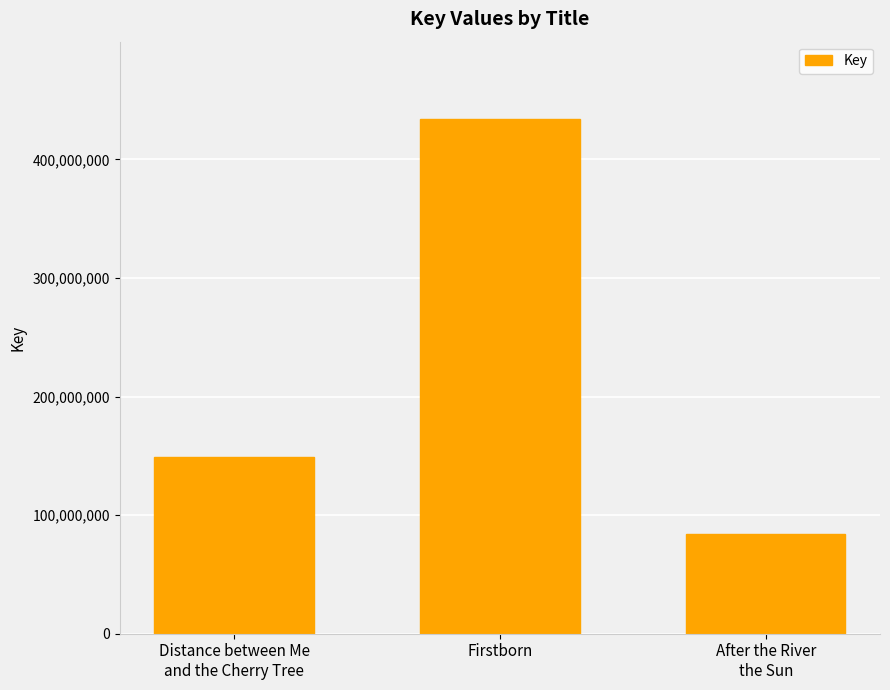

List the labels in order of value, smallest first.

After the River
the Sun, Distance between Me
and the Cherry Tree, Firstborn